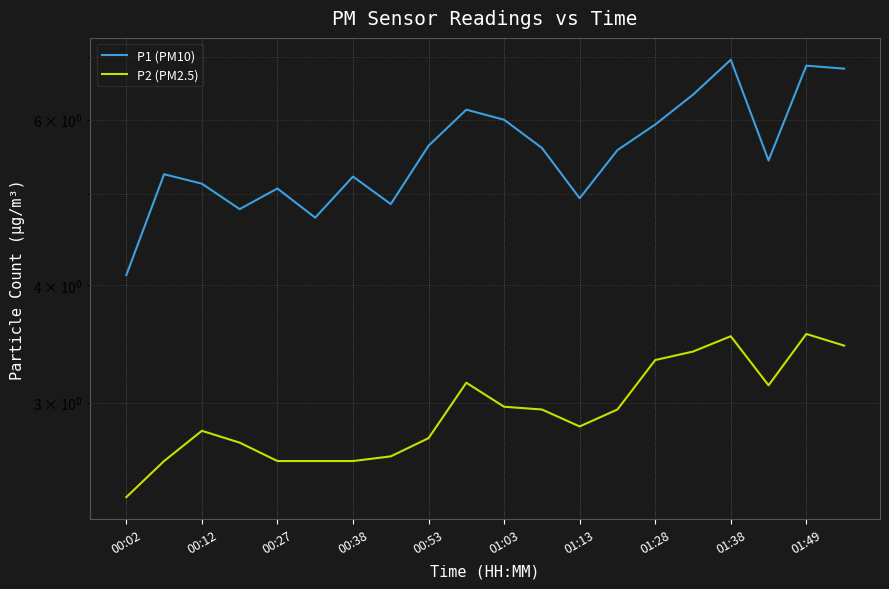

Which series changed the most between 00:38 and 18?

P1 (PM10)